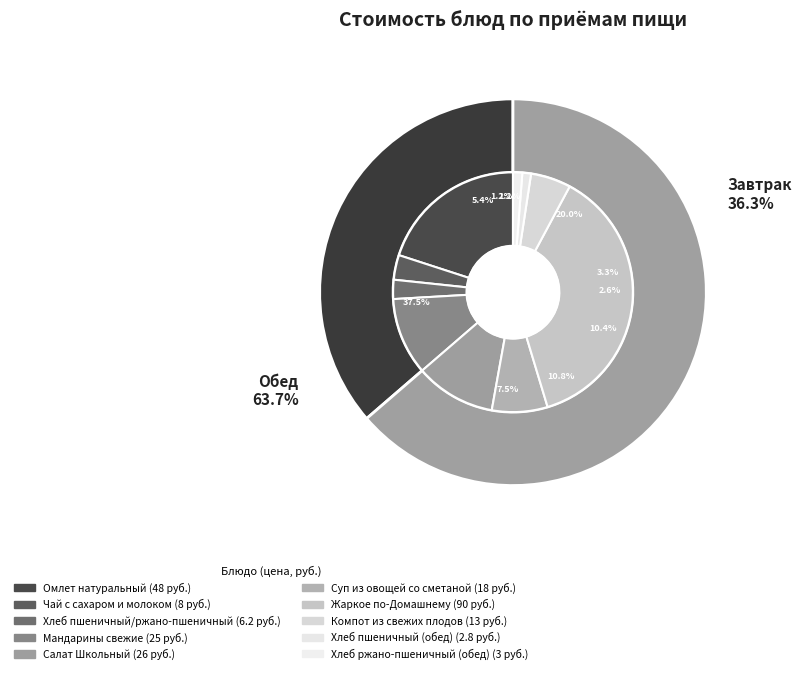

What percentage do Суп из овощей со сметаной and Жаркое по-Домашнему together represent?

45.0%